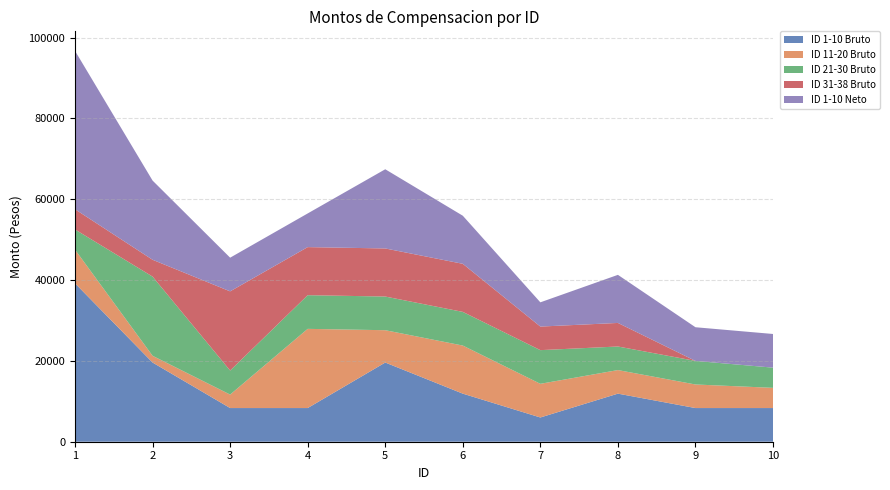

Reading left to right, extract all data points from this chart.

ID 1-10 Bruto: 1=39200.0	2=19600.0	3=8333.3	4=8333.3	5=19600.0	6=11900.0	7=6000.0	8=11900.0	9=8333.3	10=8333.3
ID 11-20 Bruto: 1=8333.3	2=1666.7	3=3333.3	4=19600.0	5=8000.0	6=11900.0	7=8333.3	8=5833.3	9=5833.3	10=5000.0
ID 21-30 Bruto: 1=5000.0	2=19600.0	3=5950.0	4=8333.3	5=8333.3	6=8333.3	7=8333.3	8=5833.3	9=5833.3	10=5000.0
ID 31-38 Bruto: 1=5000.0	2=4166.7	3=19600.0	4=11900.0	5=11900.0	6=11900.0	7=5833.3	8=5833.3	9=0.0	10=0.0
ID 1-10 Neto: 1=39200.0	2=19600.0	3=8333.3	4=8333.3	5=19600.0	6=11900.0	7=6000.0	8=11900.0	9=8333.3	10=8333.3